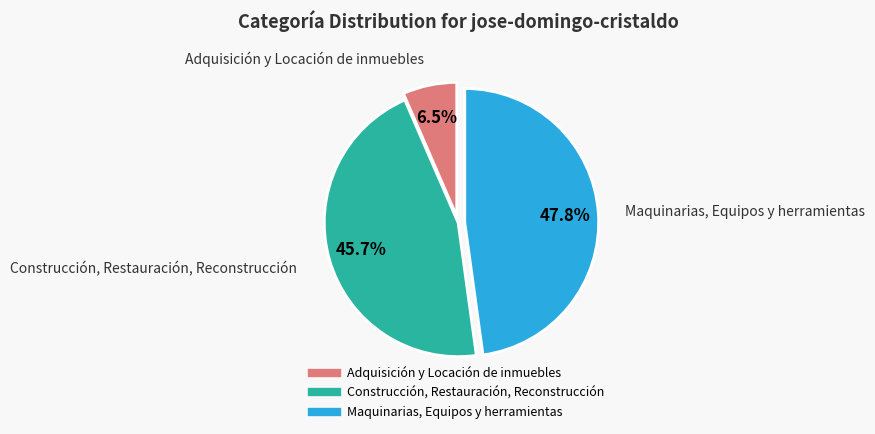

Which category has the biggest portion of the pie?

Maquinarias, Equipos y herramientas